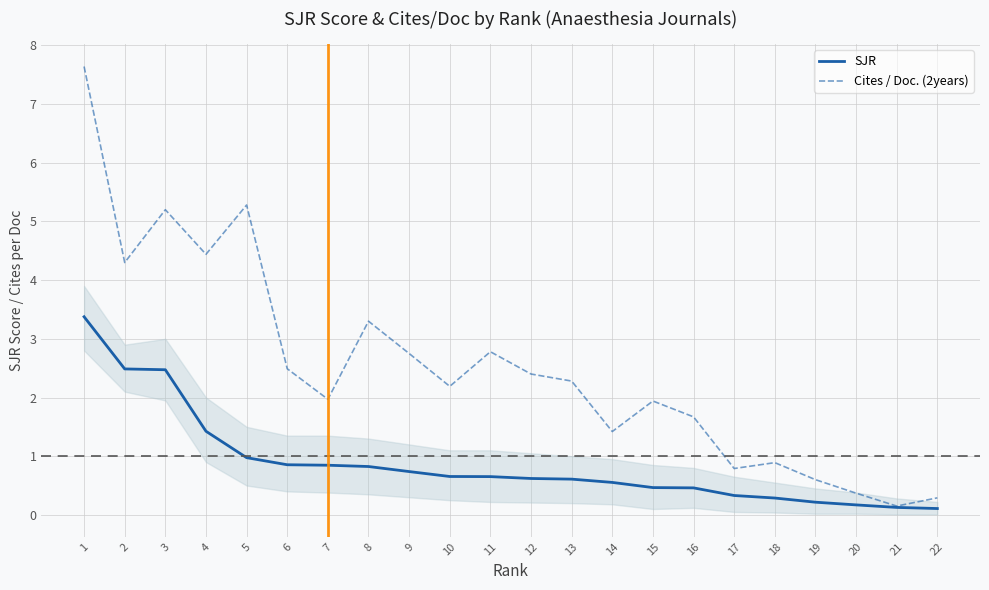

What are all the series names shown in the legend?

SJR, Cites / Doc. (2years)